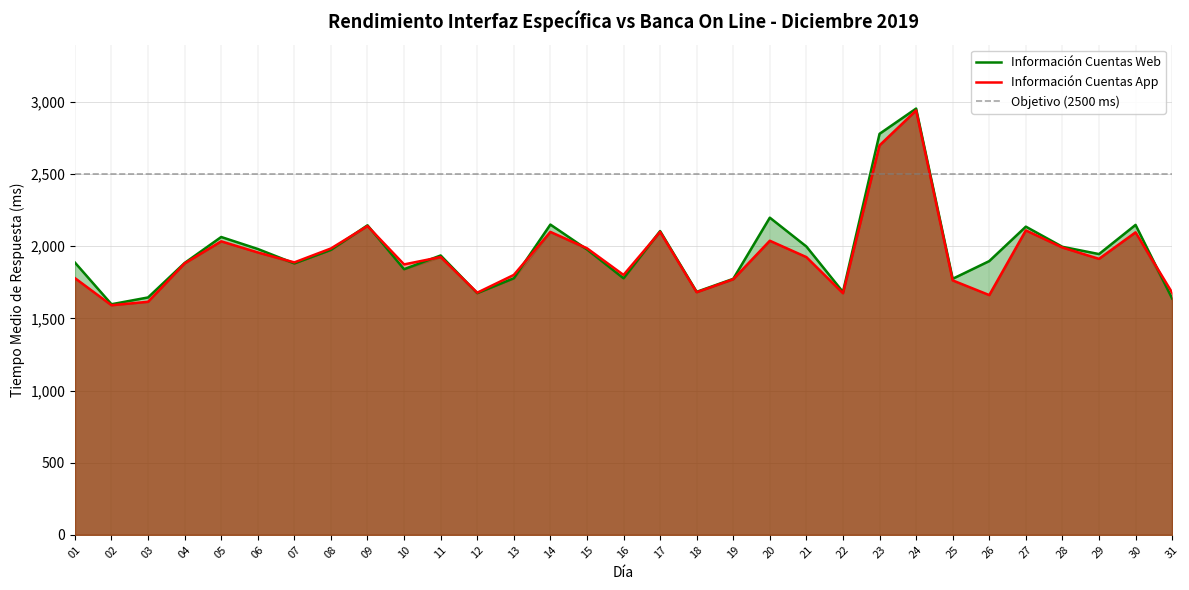

Between 15 and 26, which series saw the biggest shift?

Información Cuentas App